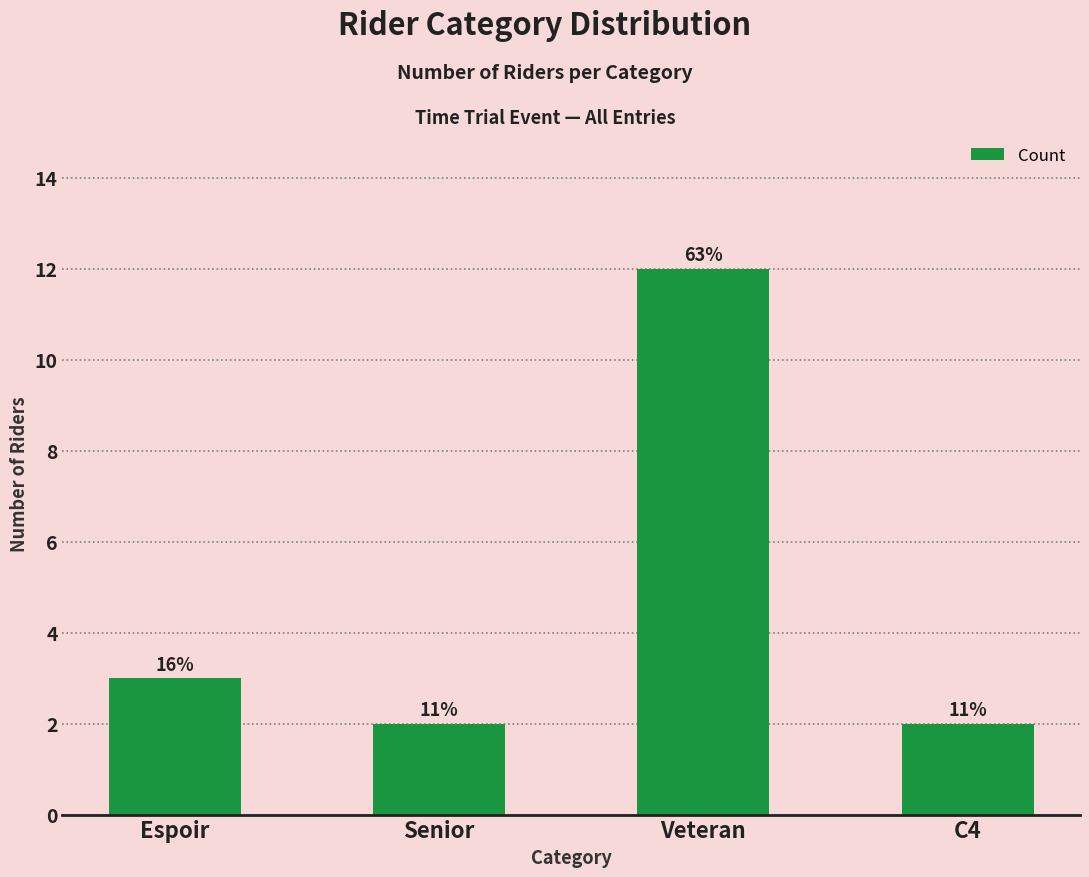

List the labels in order of value, largest first.

Veteran, Espoir, Senior, C4